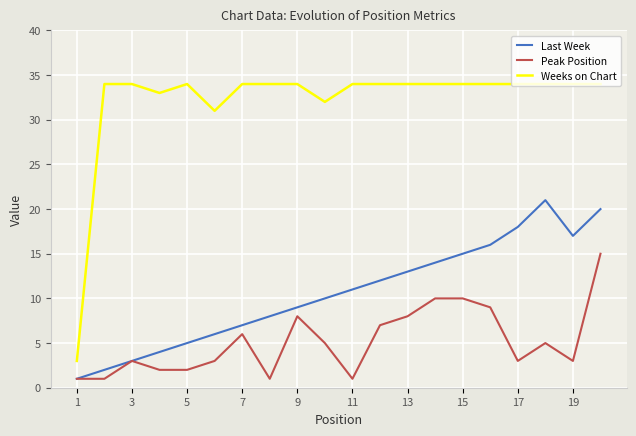

Does the chart have visible grid lines?

Yes